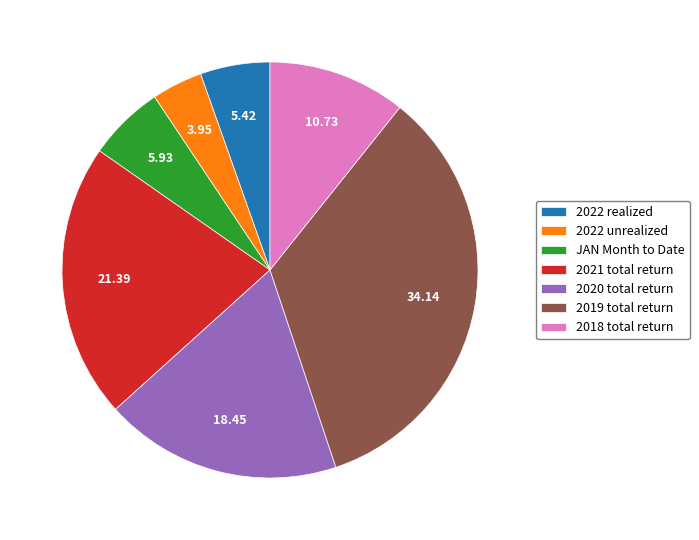

Do 2019 total return and 2022 realized together represent more than half of the pie?

No